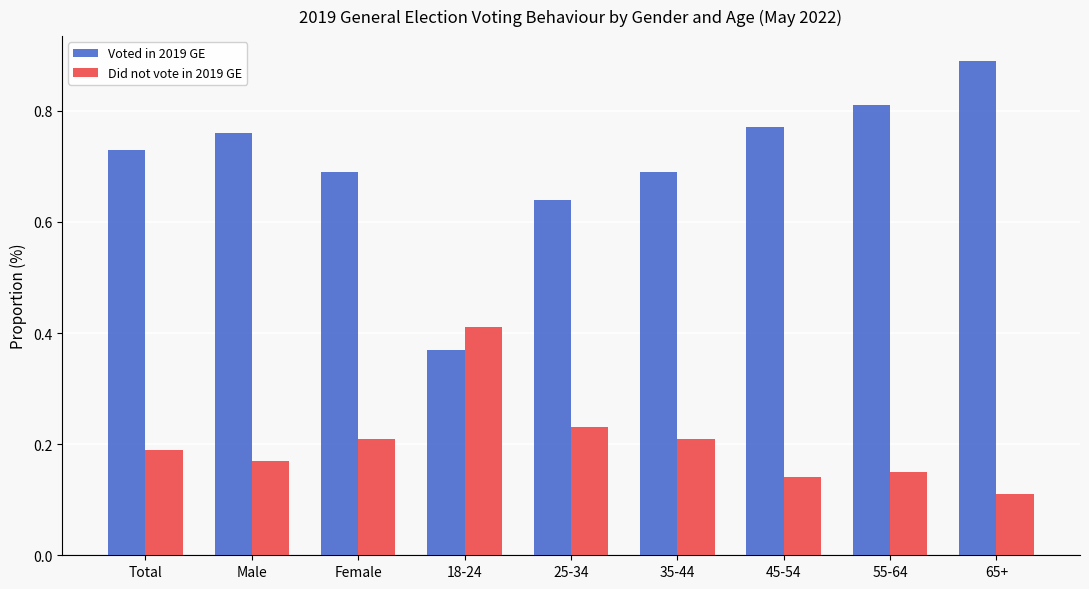

What is the label of the 9th bar from the left?

65+